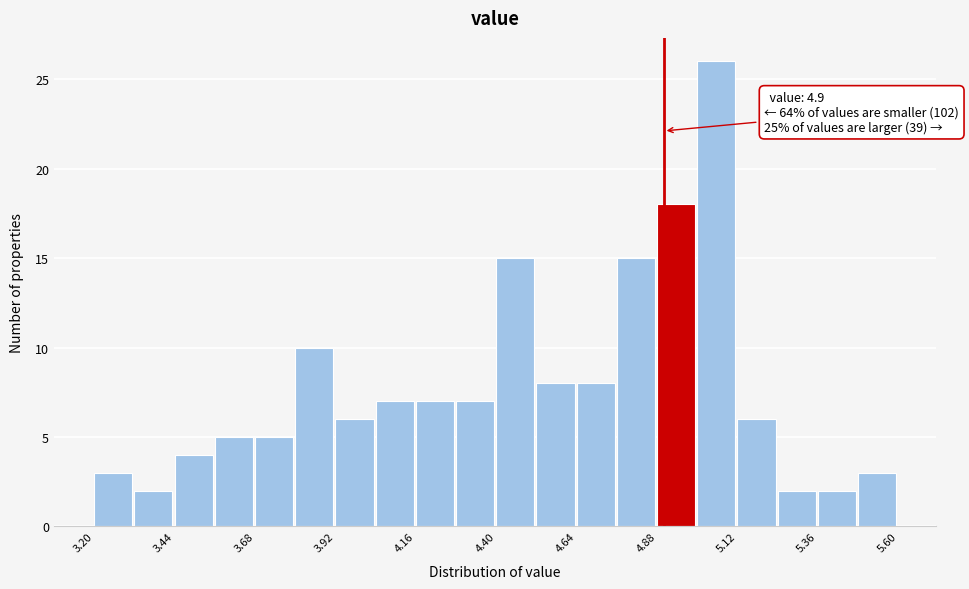

Around what value on the x-axis is the tallest bar? Give the approximate position of its centre, as read against the axis.

5.05